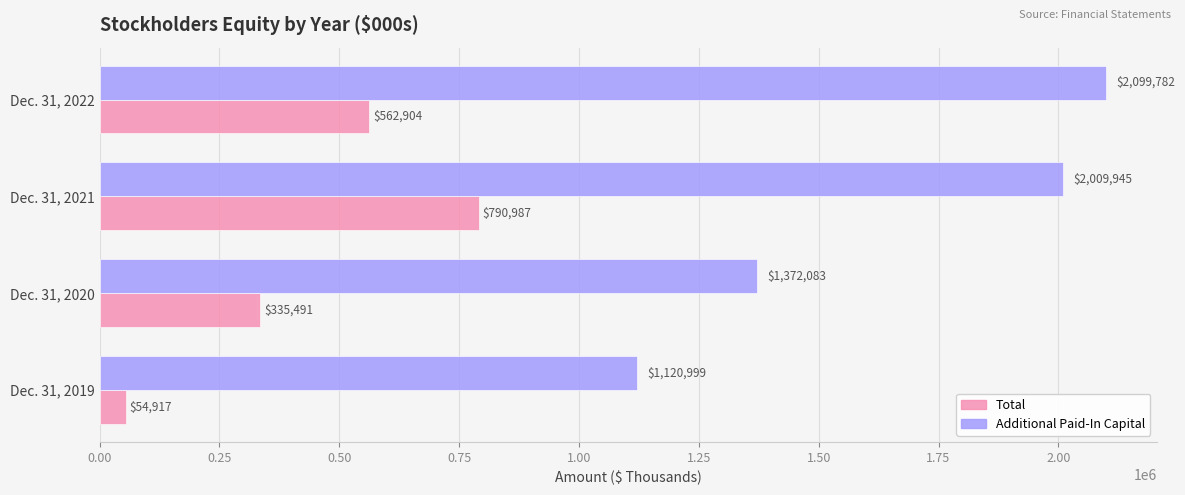

At which label is Total closest to 422952?

Dec. 31, 2020